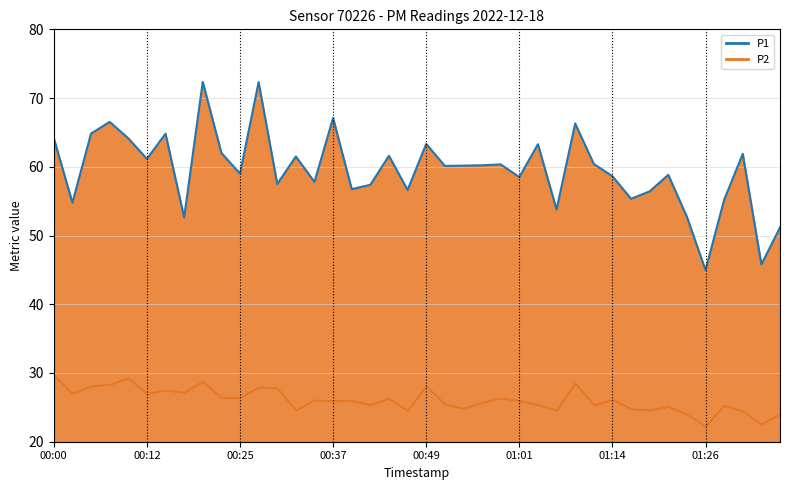

Between 35 and 39, which is larger?

39